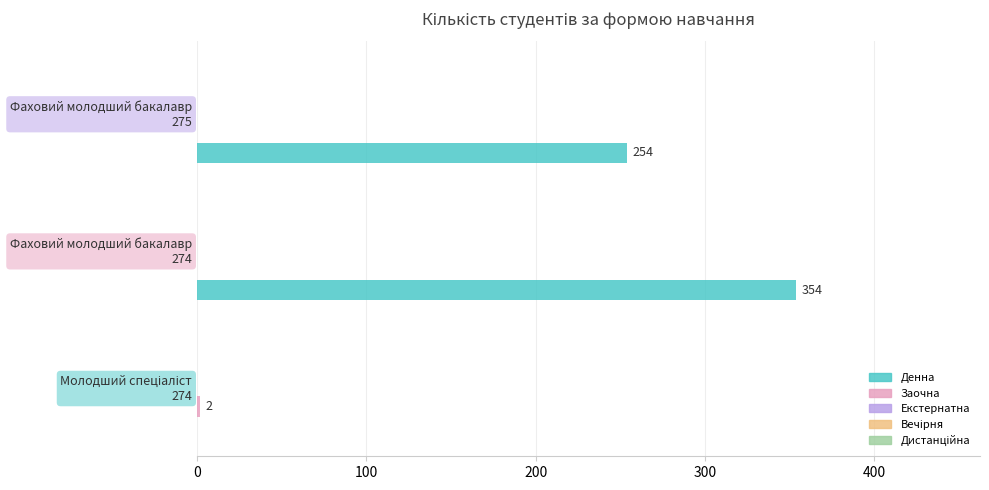

Which series has the largest total across all categories?

Денна